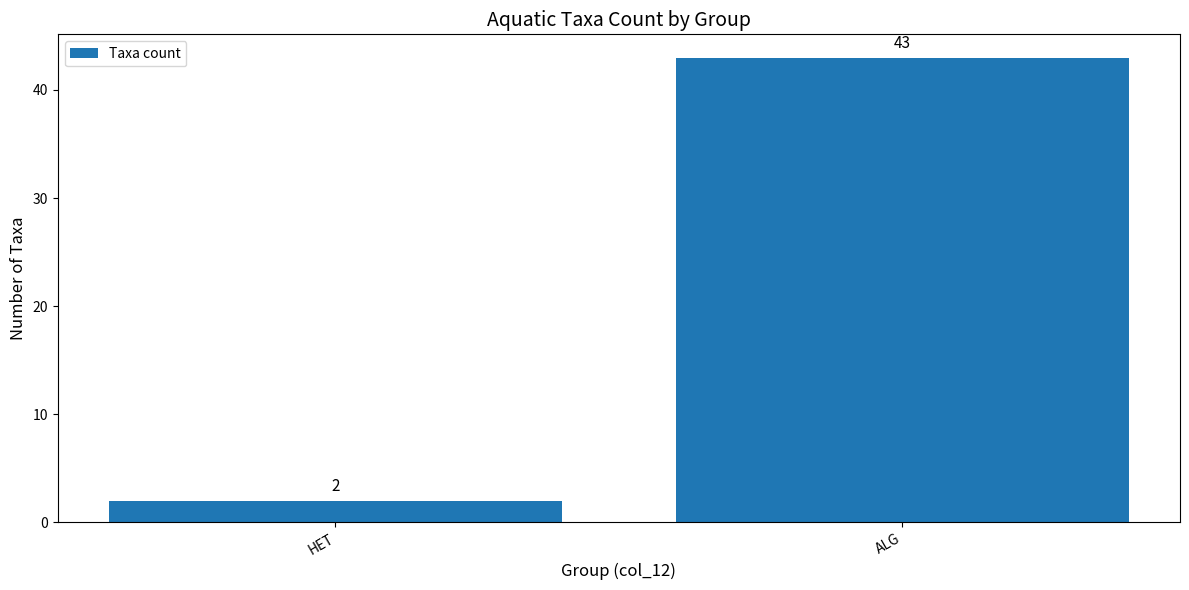

List the labels in order of value, largest first.

ALG, HET